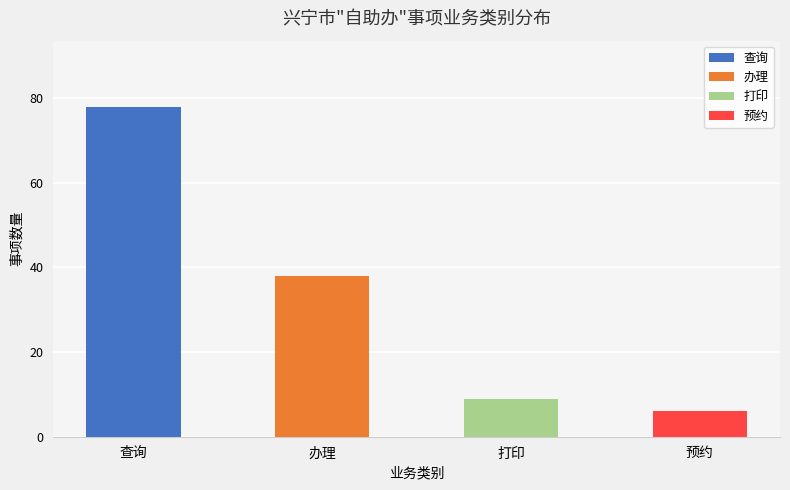

Rank the categories by value from highest to lowest.

查询, 办理, 打印, 预约